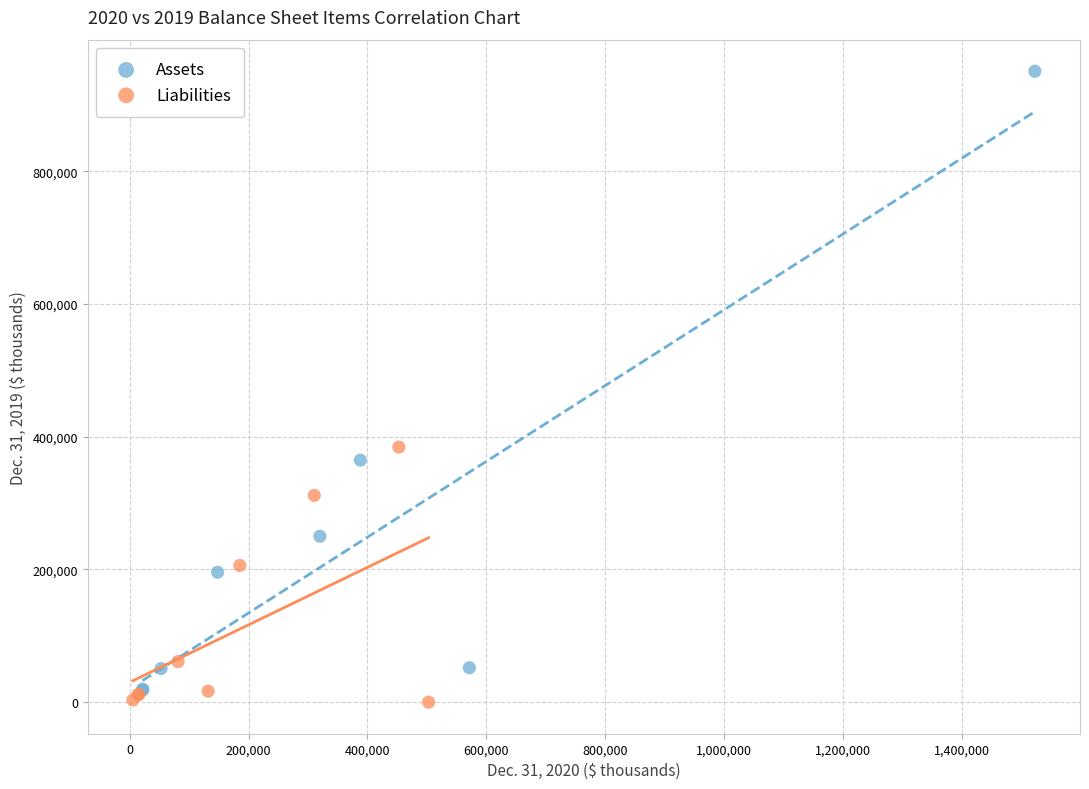

What are all the series names shown in the legend?

Assets, Liabilities